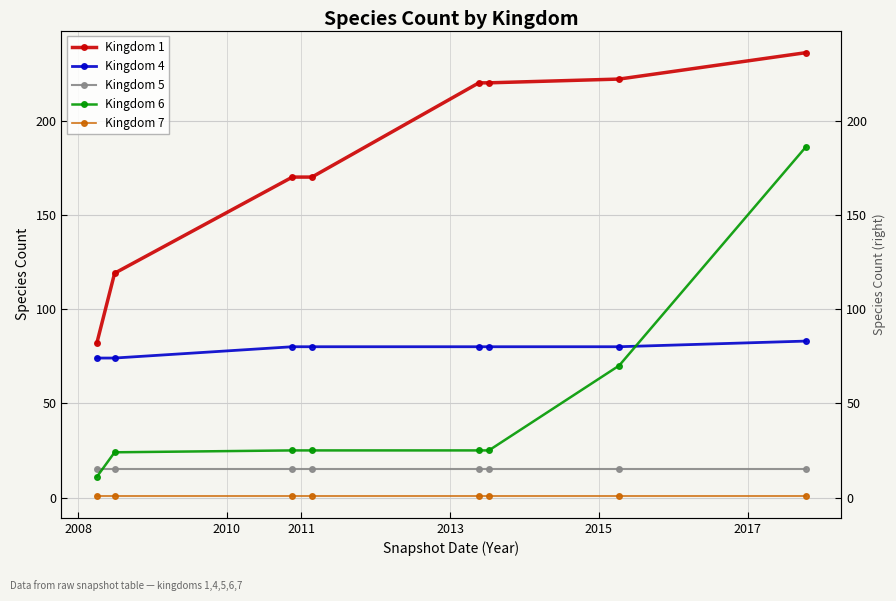

List the series in order of their peak value, lowest first.

Kingdom 7, Kingdom 5, Kingdom 4, Kingdom 6, Kingdom 1